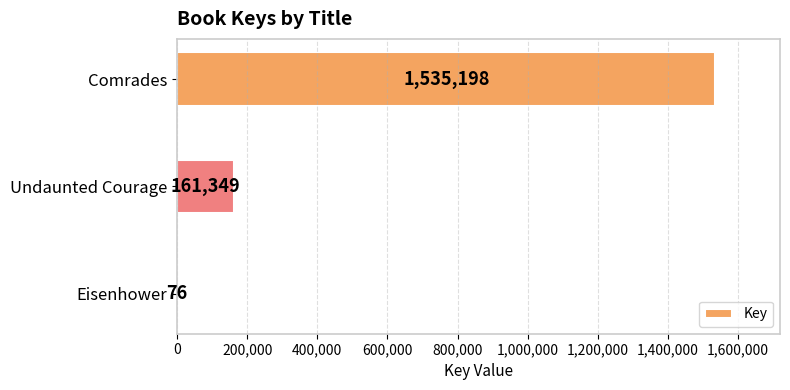

What is the change in value from Undaunted Courage to Eisenhower?

-161273